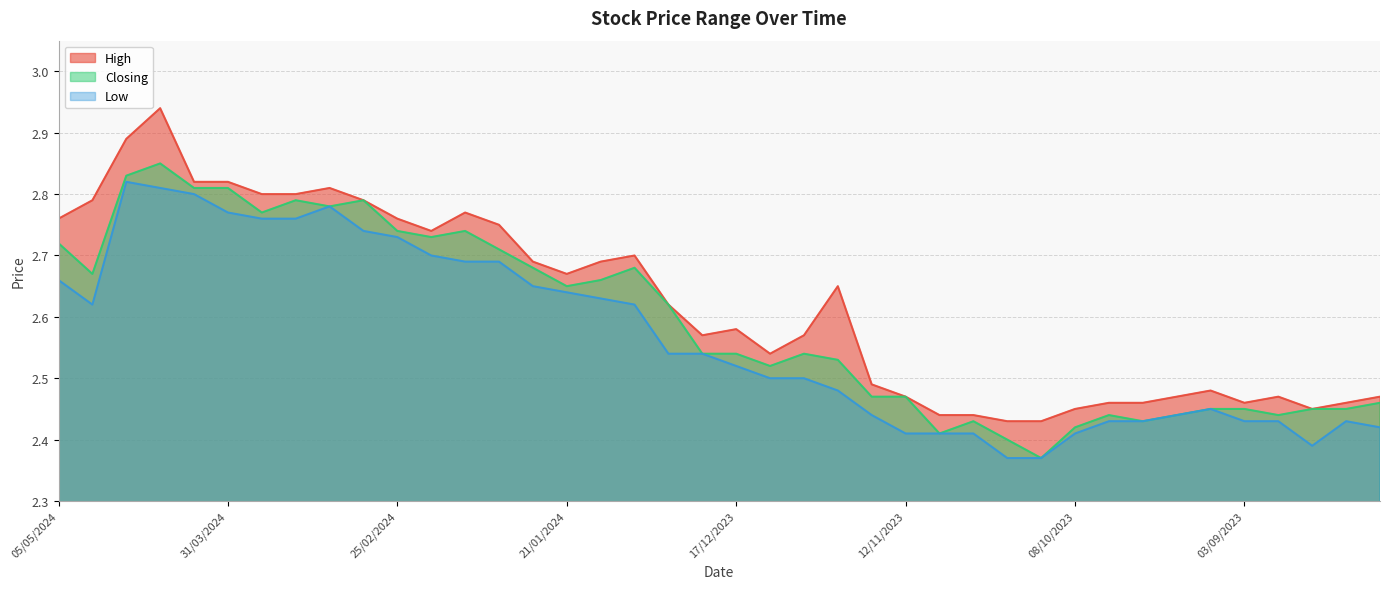

Which series has the largest range (max minus min)?

High